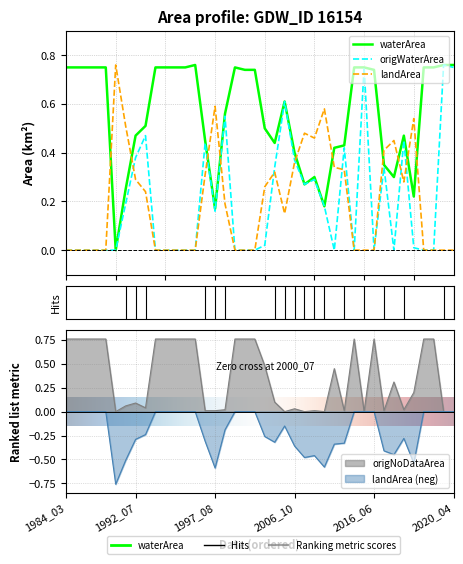

Reading left to right, what are all the values shown in this chart?

waterArea: 0.8	0.8	0.8	0.8	0.8	0.0	0.2	0.5	0.5	0.8	0.8	0.8	0.8	0.8	0.5	0.2	0.6	0.8	0.7	0.7	0.5	0.4	0.6	0.4	0.3	0.3	0.2	0.4	0.4	0.8	0.8	0.7	0.3	0.3	0.5	0.2	0.8	0.8	0.8	0.8
origWaterArea: 0.0	0.0	0.0	0.0	0.0	0.0	0.2	0.4	0.5	0.0	0.0	0.0	0.0	0.0	0.4	0.2	0.6	0.0	0.0	0.0	0.0	0.3	0.6	0.4	0.3	0.3	0.2	0.0	0.4	0.0	0.8	0.0	0.3	0.0	0.5	0.0	0.0	0.0	0.8	0.8
landArea: 0.0	0.0	0.0	0.0	0.0	0.8	0.5	0.3	0.2	0.0	0.0	0.0	0.0	0.0	0.3	0.6	0.2	0.0	0.0	0.0	0.3	0.3	0.1	0.4	0.5	0.5	0.6	0.3	0.3	0.0	0.0	0.0	0.4	0.5	0.3	0.5	0.0	0.0	0.0	0.0
origlandArea: -0.0	-0.0	-0.0	-0.0	-0.0	-0.8	-0.5	-0.3	-0.2	-0.0	-0.0	-0.0	-0.0	-0.0	-0.3	-0.6	-0.2	-0.0	-0.0	-0.0	-0.3	-0.3	-0.1	-0.4	-0.5	-0.5	-0.6	-0.3	-0.3	-0.0	-0.0	-0.0	-0.4	-0.5	-0.3	-0.5	-0.0	-0.0	-0.0	-0.0
origNoDataArea: 0.8	0.8	0.8	0.8	0.8	0.0	0.1	0.1	0.0	0.8	0.8	0.8	0.8	0.8	0.0	0.0	0.0	0.8	0.8	0.8	0.5	0.1	0.0	0.0	0.0	0.0	0.0	0.5	0.0	0.8	0.0	0.8	0.0	0.3	0.0	0.2	0.8	0.8	0.0	0.0